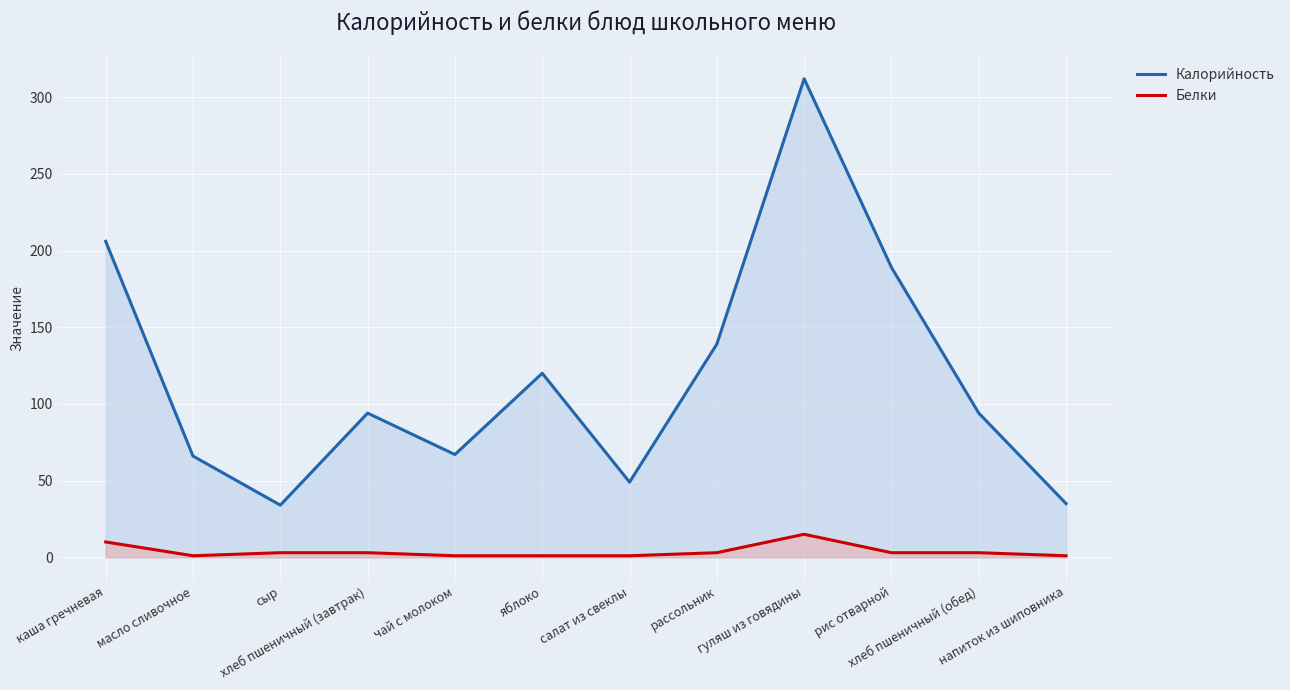

What is the sum of the Калорийность values at рис отварной and яблоко?

309